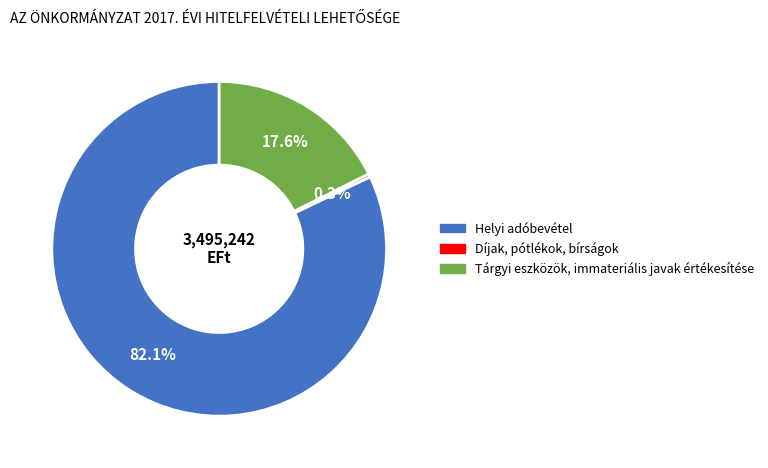

How many slices are in this pie chart?

3